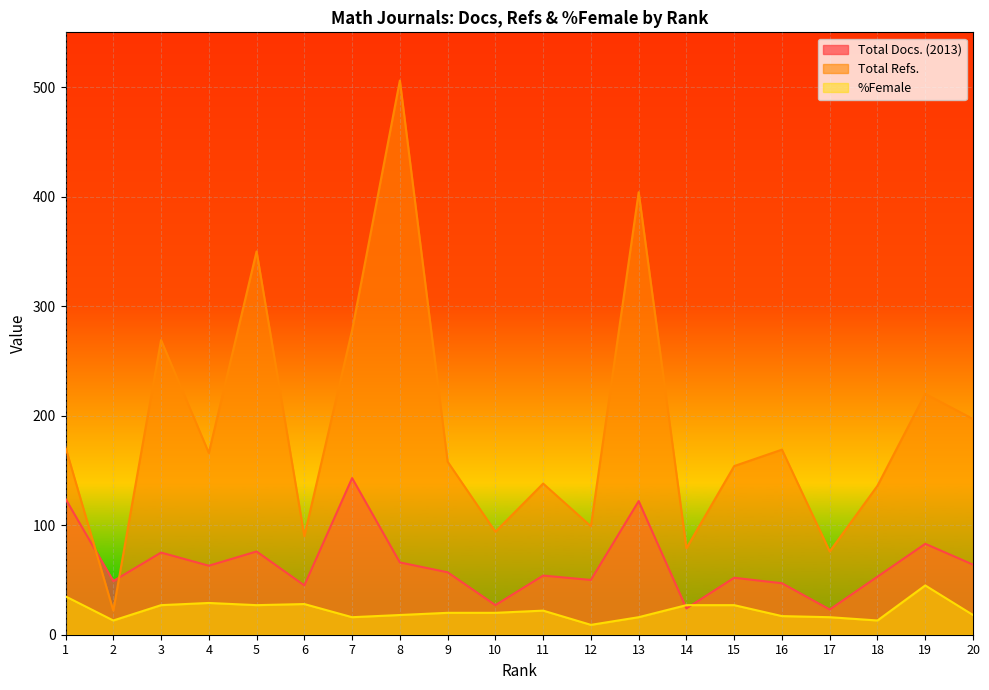

Is the value of %Female at 13 greater than the value of Total Docs. (2013) at 3?

No